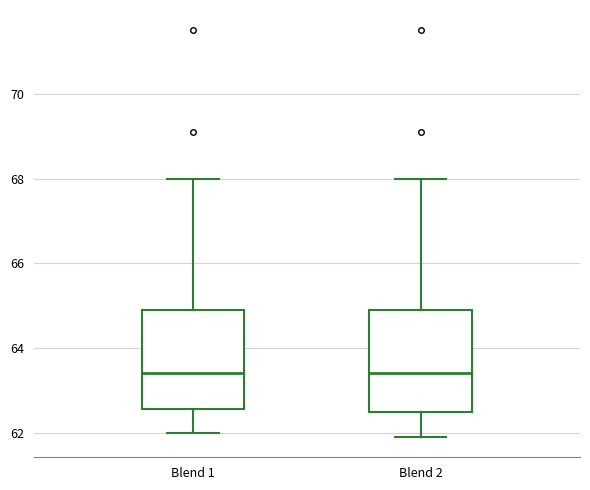

Reading left to right, read every box against the y-axis: the position of its median line, the range the box covers, and the ends of its whiskers. The values are not printed on the chart, so give them approximately, as read against the axis.

Blend 1: median 63.4, box 62.6 to 65.0, whiskers 62.0 to 68.0
Blend 2: median 63.4, box 62.6 to 65.0, whiskers 62.0 to 68.0